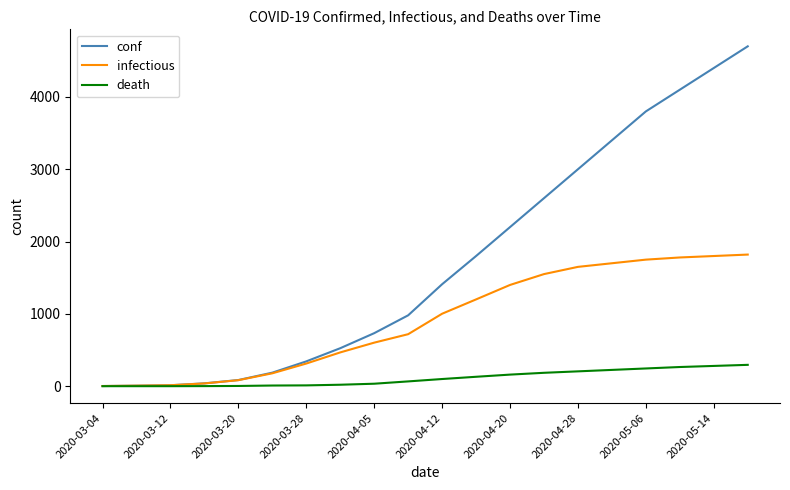

What are all the series names shown in the legend?

conf, infectious, death